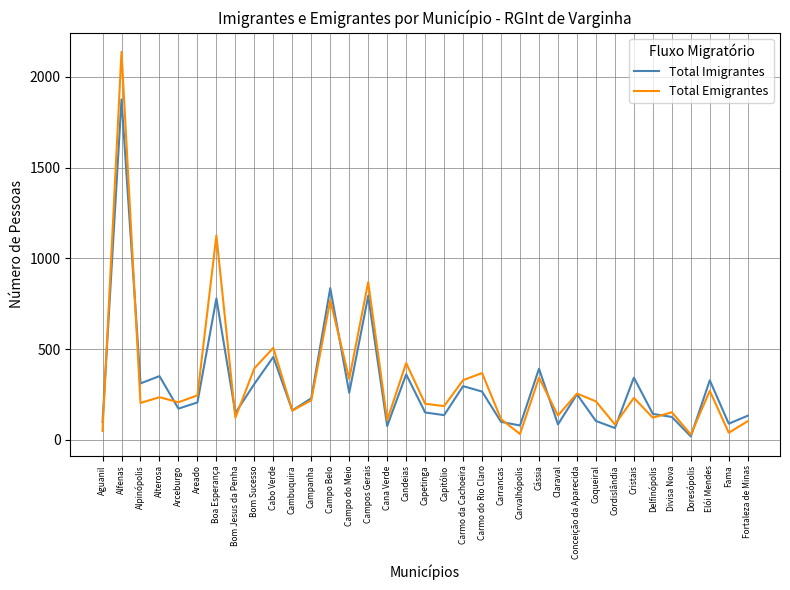

In Total Emigrantes, how many points are higher than both neighbors (excluding endpoints)?

13